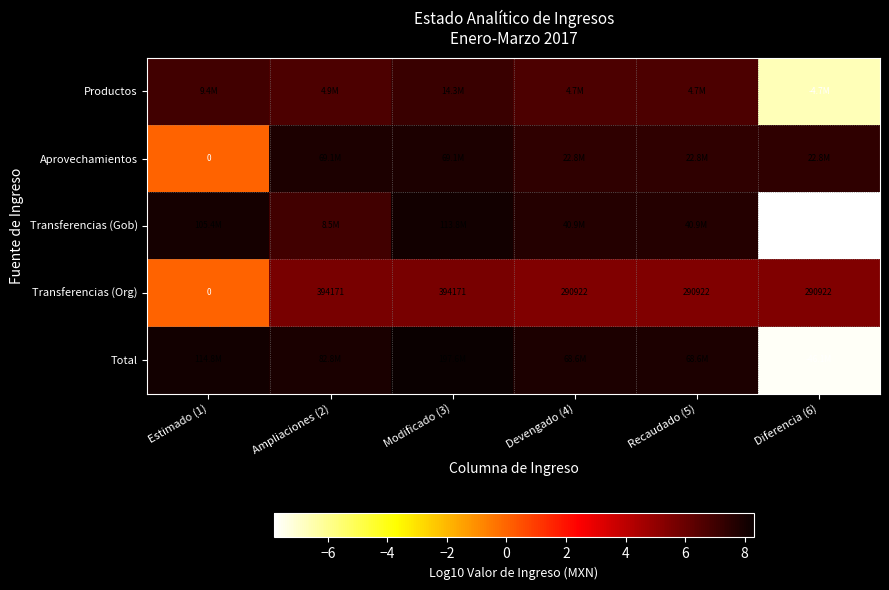

What is the total value across all series at Recaudado (5)?

34.9